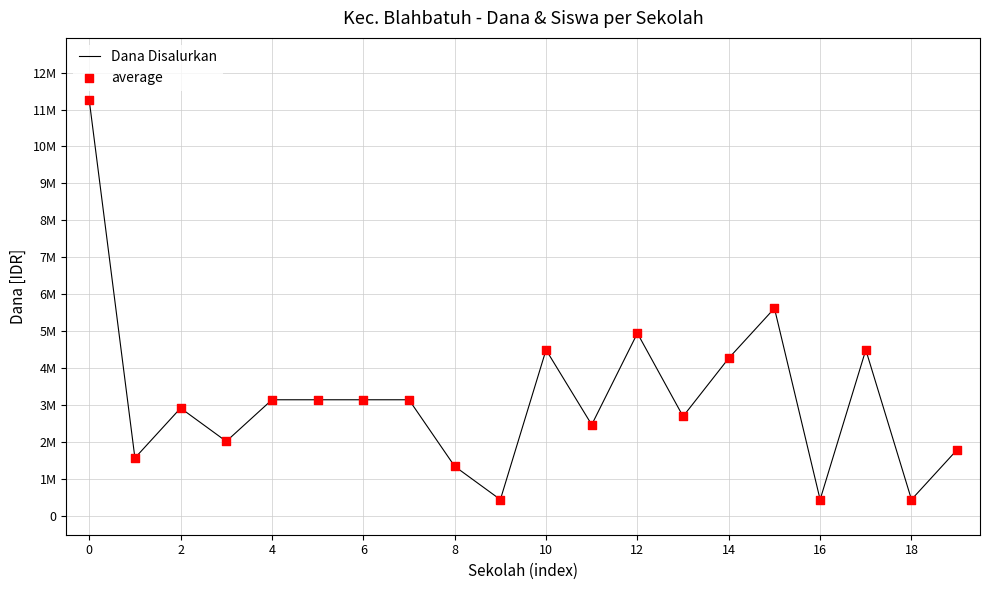

Is this an area chart (filled region under the line)?

No